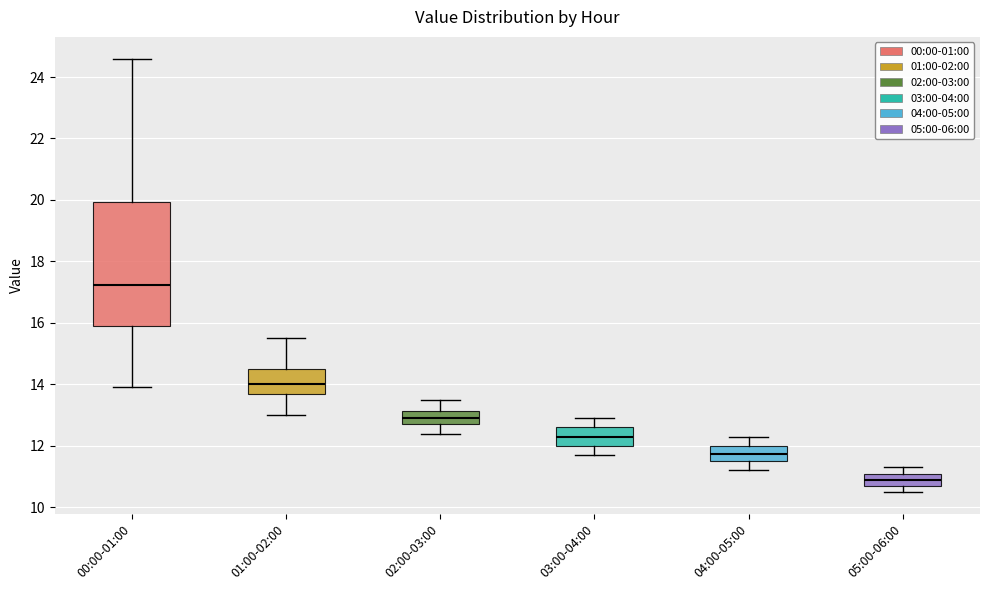

Reading left to right, transcribe this box plot: for each box, give where its median line is, the range the box spans, and where its two whiskers end, as read against the y-axis. The values are not printed on the chart, so give them approximately, as read against the axis.

00:00-01:00: median 17.2, box 15.8 to 20.0, whiskers 14.0 to 24.6
01:00-02:00: median 14.0, box 13.6 to 14.6, whiskers 13.0 to 15.6
02:00-03:00: median 13.0, box 12.8 to 13.2, whiskers 12.4 to 13.6
03:00-04:00: median 12.4, box 12.0 to 12.6, whiskers 11.8 to 13.0
04:00-05:00: median 11.8, box 11.6 to 12.0, whiskers 11.2 to 12.4
05:00-06:00: median 11.0, box 10.8 to 11.2, whiskers 10.6 to 11.4